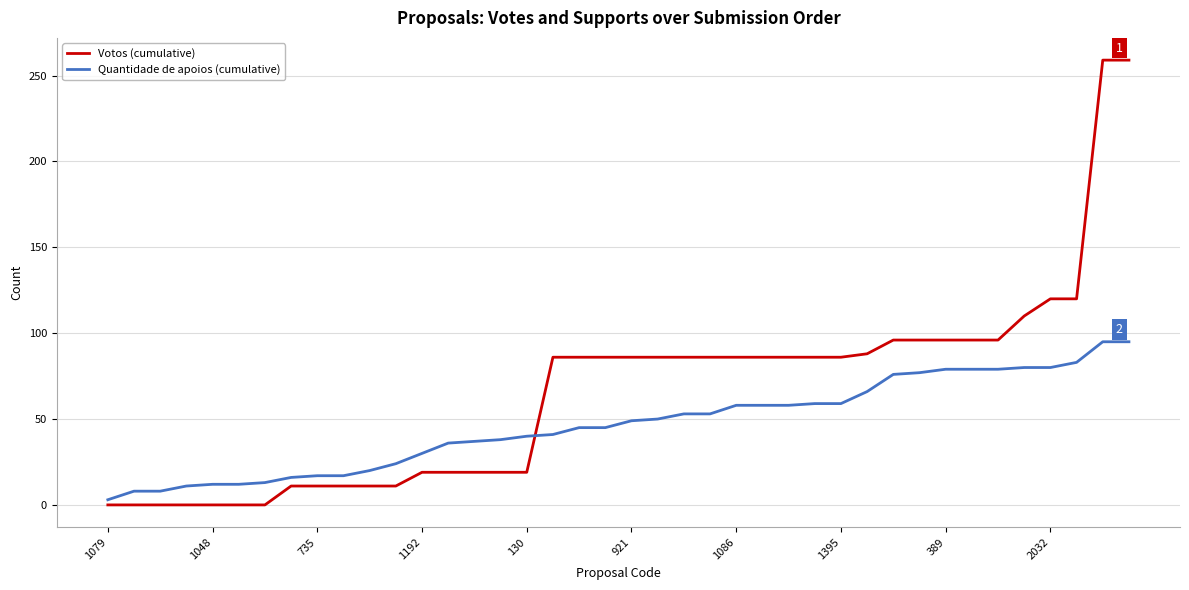

Which series ends up on top after the final intersection of Quantidade de apoios (cumulative) and Votos (cumulative)?

Votos (cumulative)